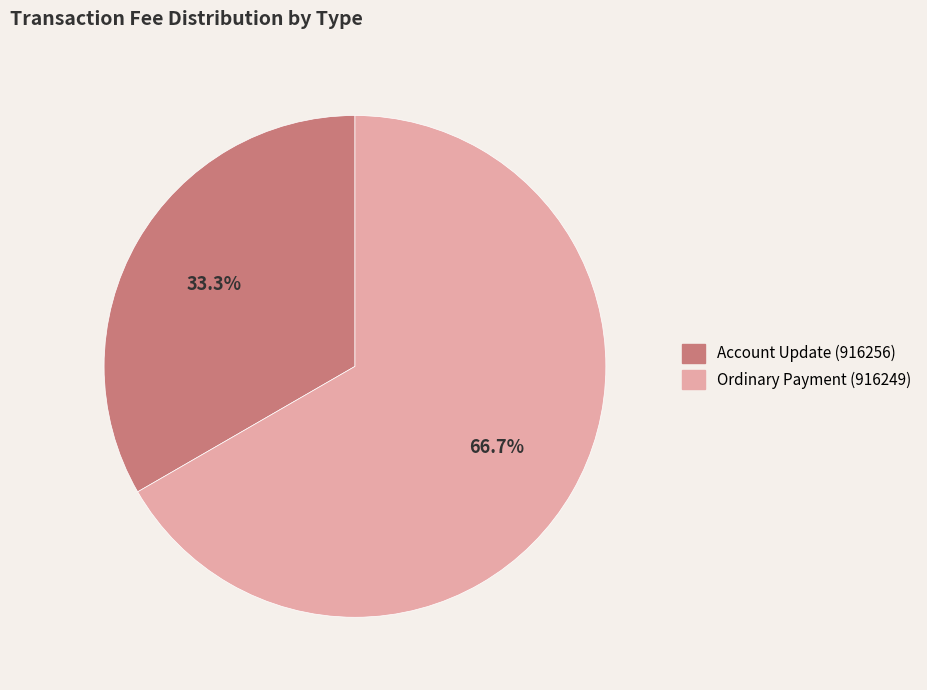

Which category has the biggest portion of the pie?

Ordinary Payment (916249)